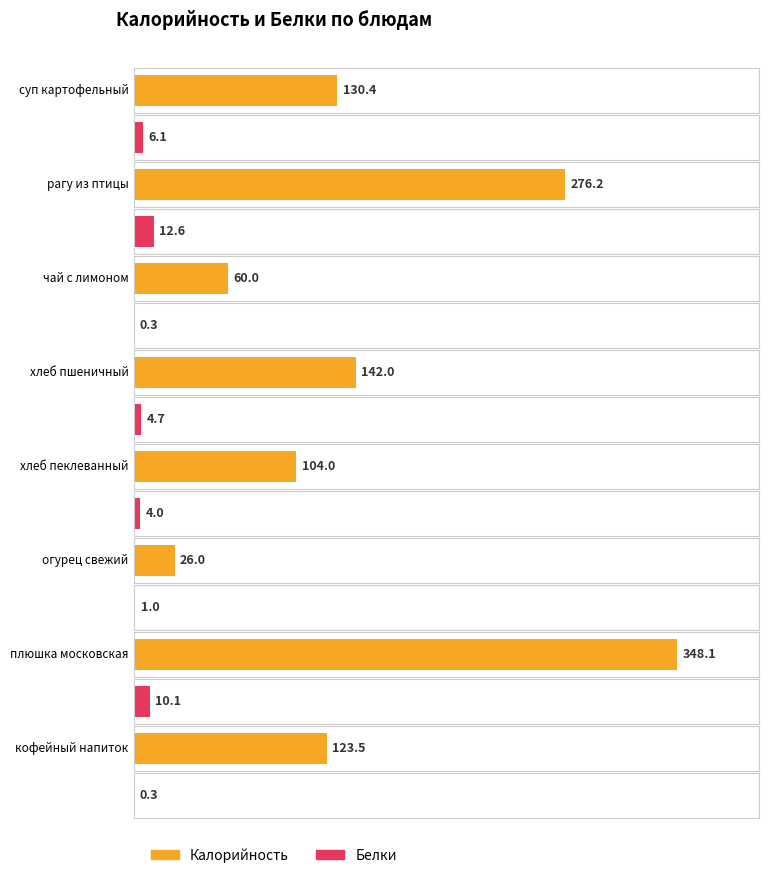

Reading left to right, what are all the values shown in this chart?

Калорийность: суп картофельный с бобовыми-горох=130.4	рагу из птицы=276.2	чай с сахаром и лимоном=60.0	хлеб пшеничный=142.0	хлеб пеклеванный=104.0	огурец свежий=26.0	плюшка московская=348.1	кофейный напиток на молоке=123.5
Белки: суп картофельный с бобовыми-горох=6.1	рагу из птицы=12.6	чай с сахаром и лимоном=0.3	хлеб пшеничный=4.7	хлеб пеклеванный=4.0	огурец свежий=1.0	плюшка московская=10.1	кофейный напиток на молоке=0.3